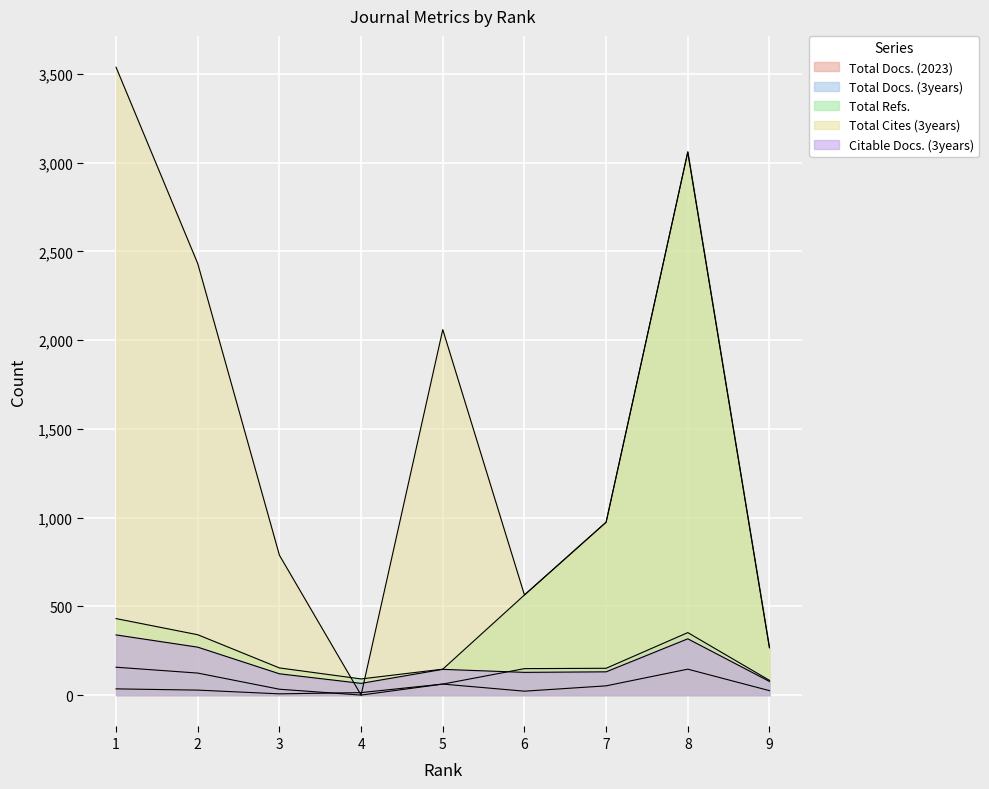

Is the value of Total Docs. (2023) at 5 greater than the value of Total Refs. at 4?

No